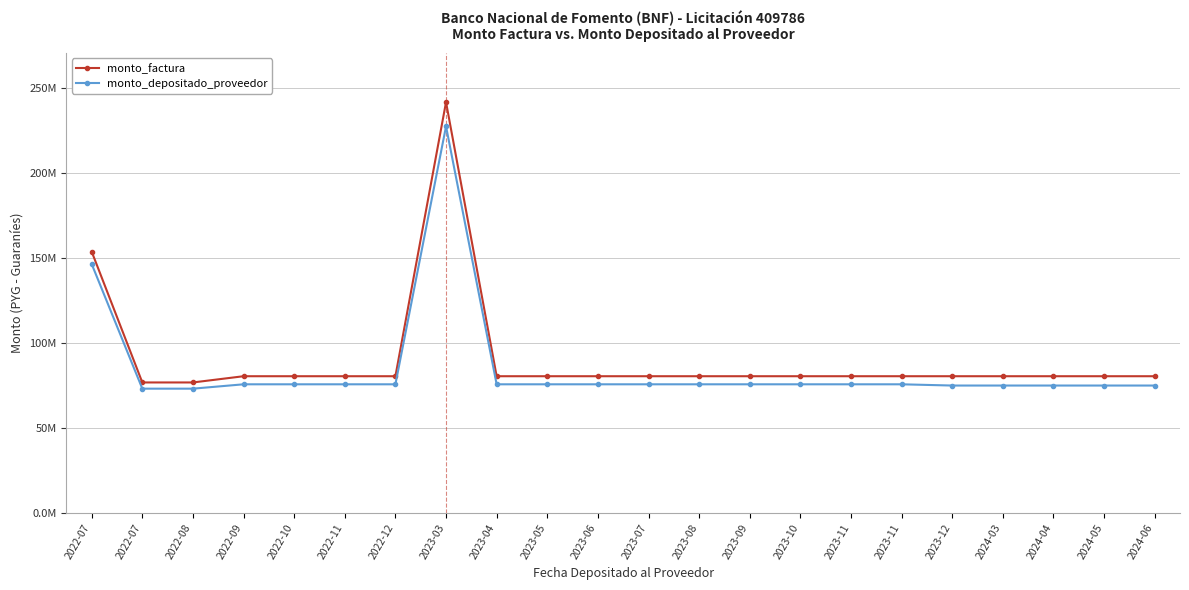

What are all the series names shown in the legend?

monto_factura, monto_depositado_proveedor